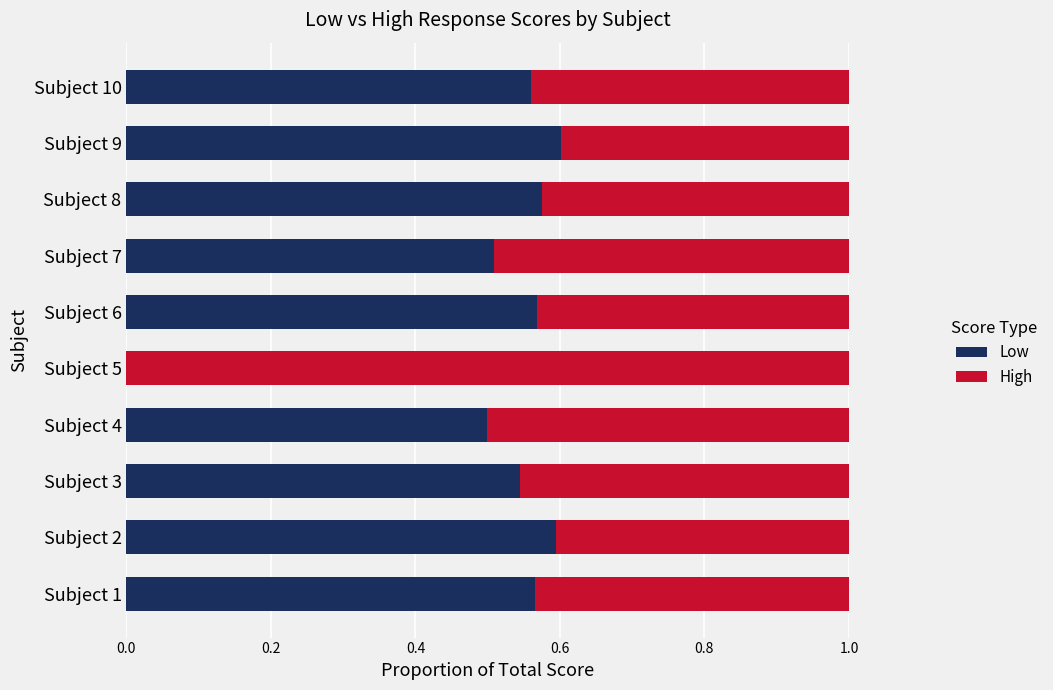

What is the total value across all series at Subject 5?

1.0